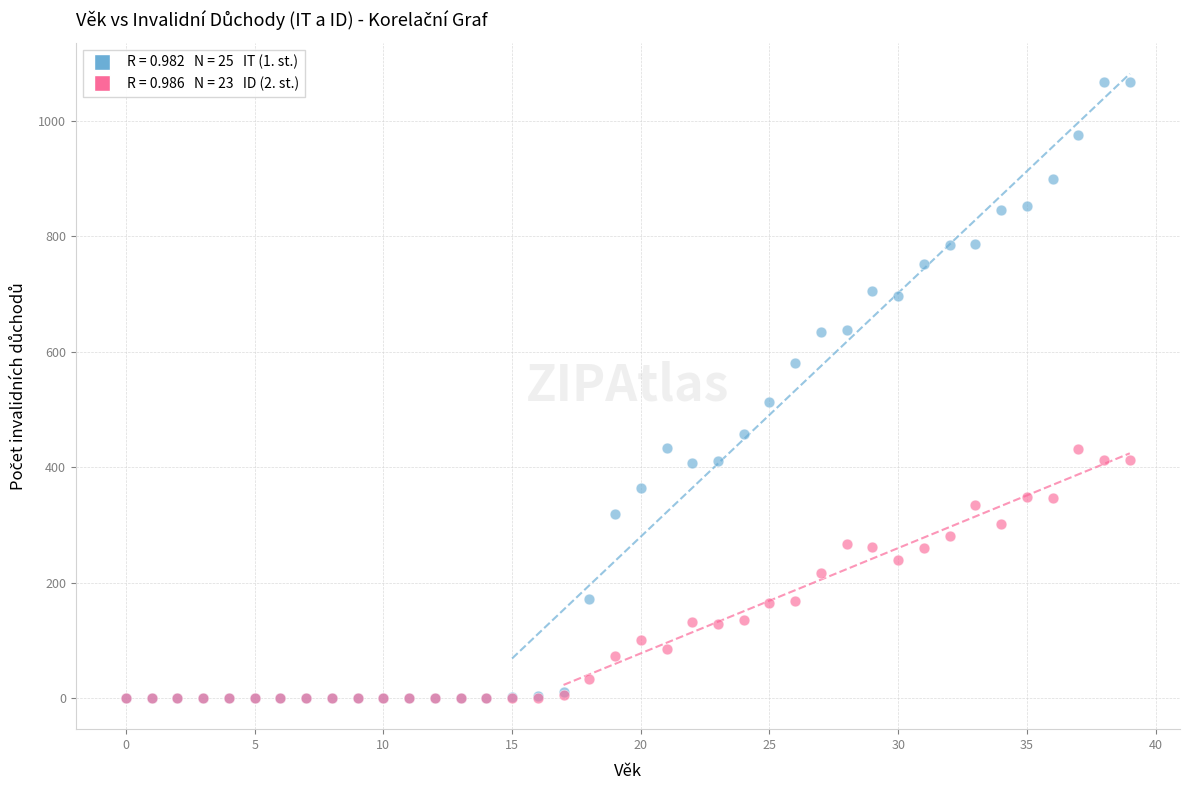

Across all series, what Y value is closest to 534?

513